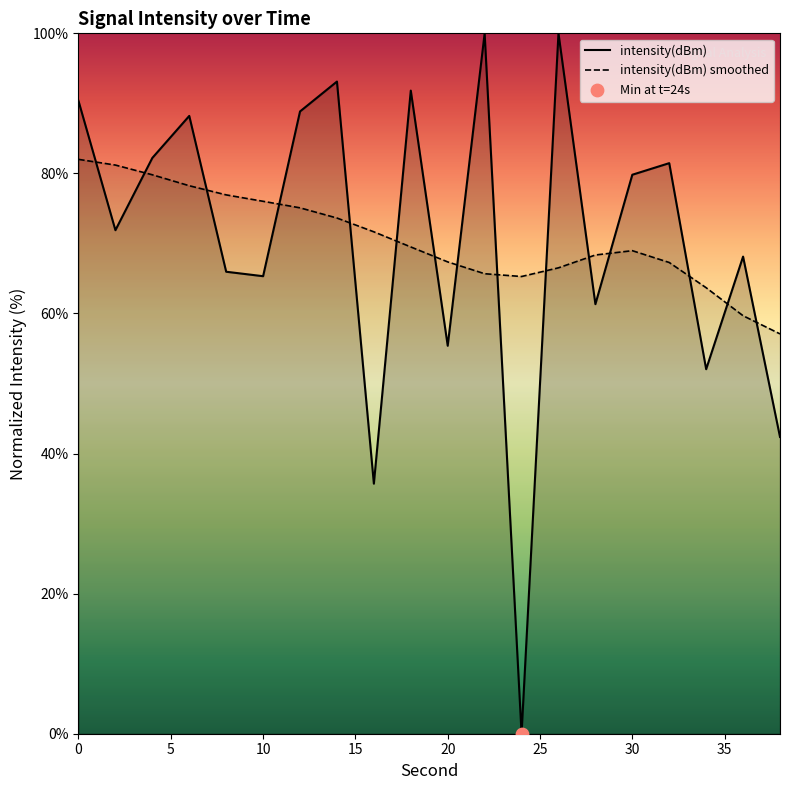

What is the difference between the maximum and minimum values in the intensity(dBm) series?

100.0